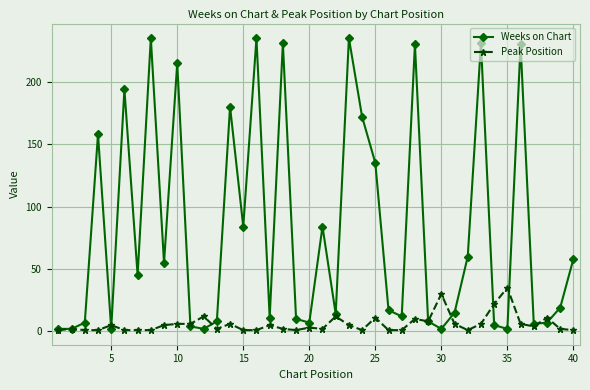

Which series has the largest range (max minus min)?

Weeks on Chart